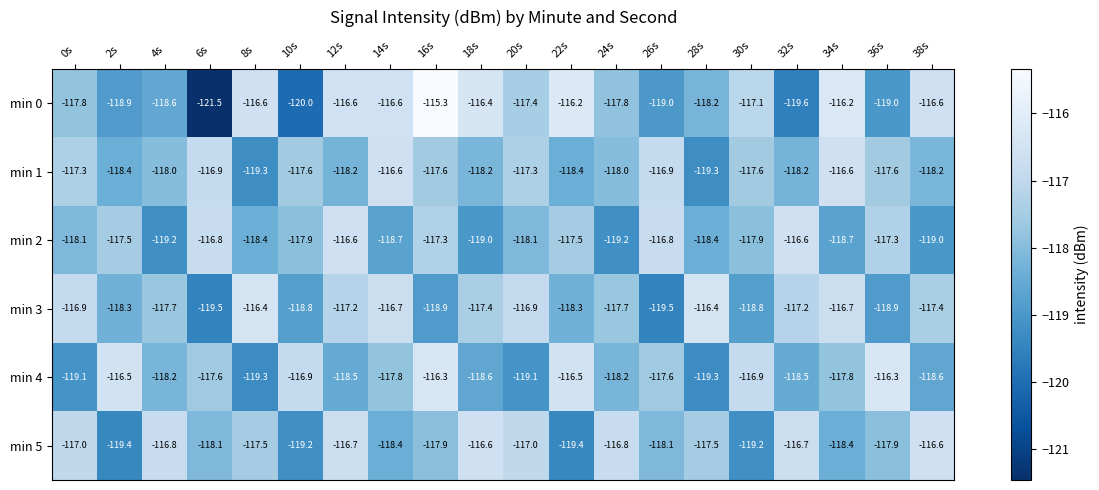

Where does the min 1 series first go above -117?

6s